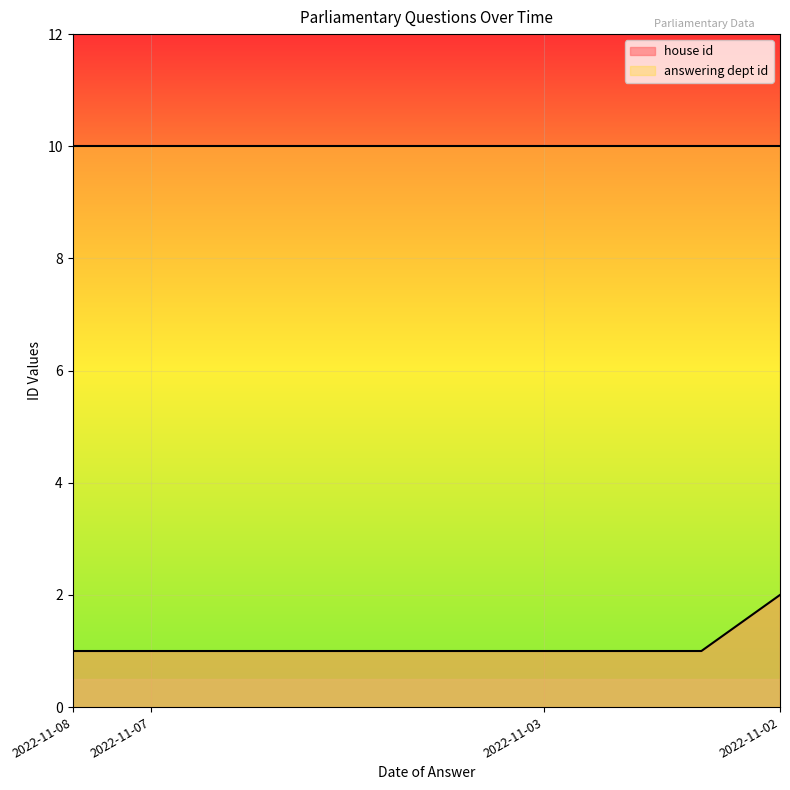

How many categories are shown in the chart?

10